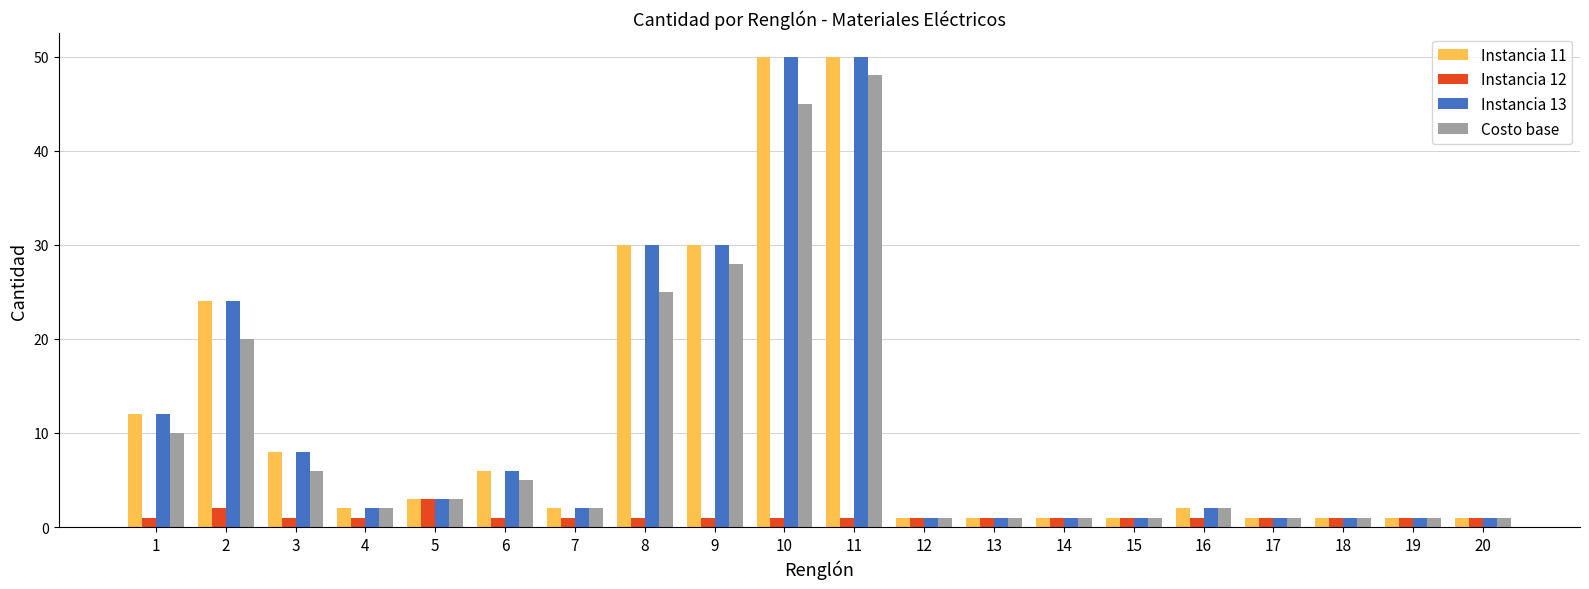

How many data points does each series have?

20